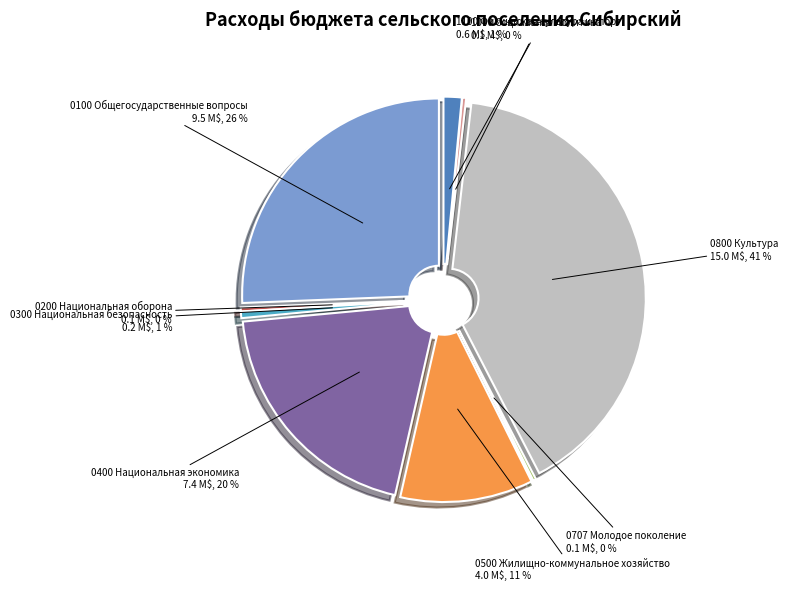

Which has a higher value, 1000 Социальная политика or 1100 Физическая культура и спорт?

1100 Физическая культура и спорт